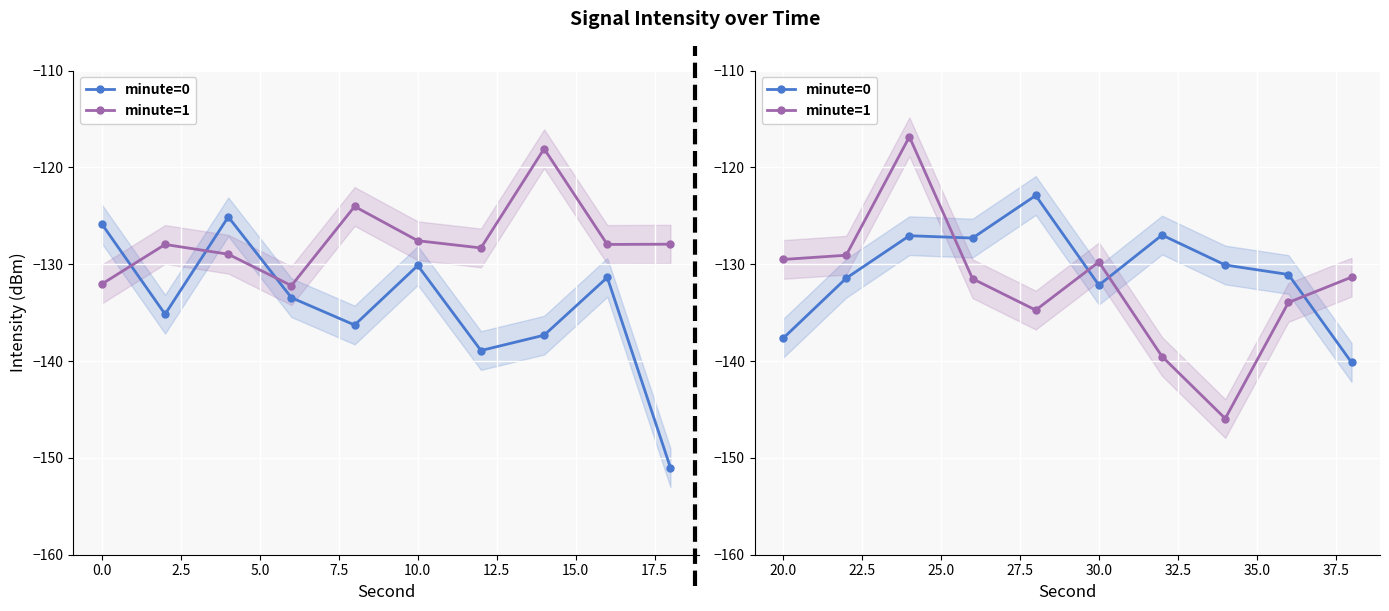

At how many categories does at least one series exceed -118?

1